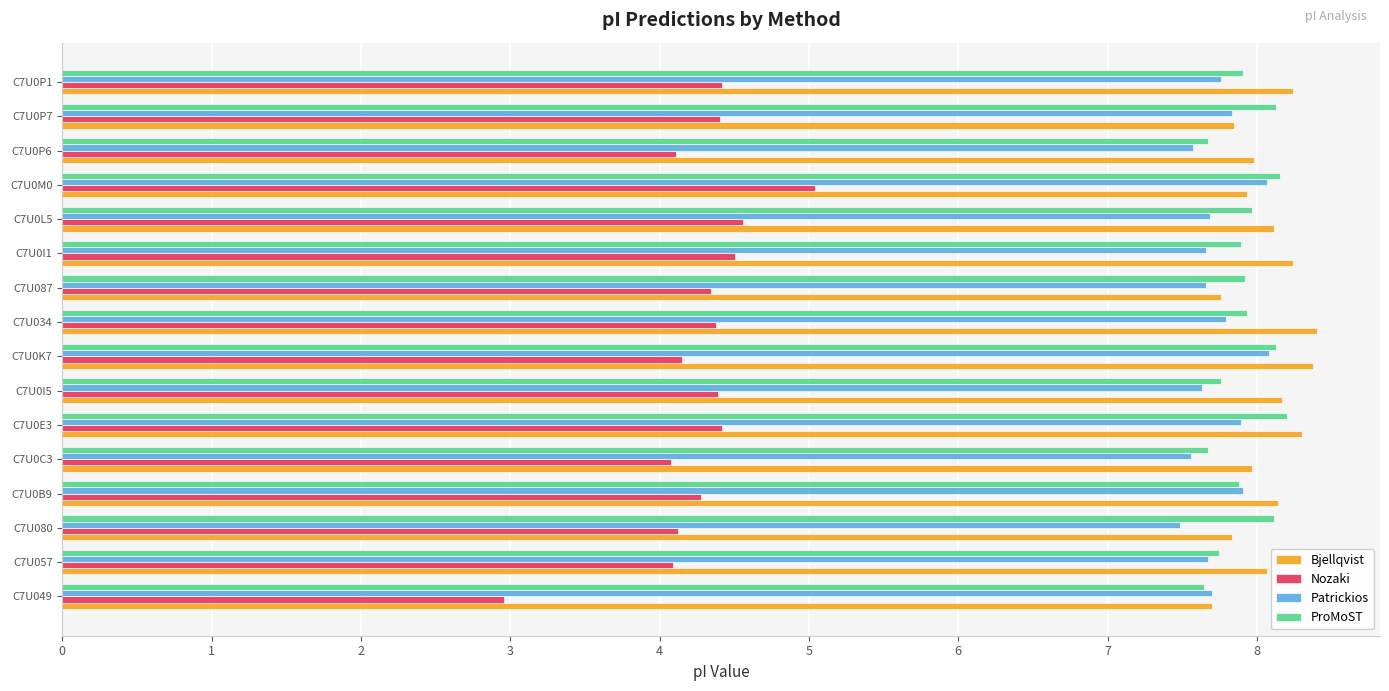

What is the total value across all series at C7U0I5?

28.0